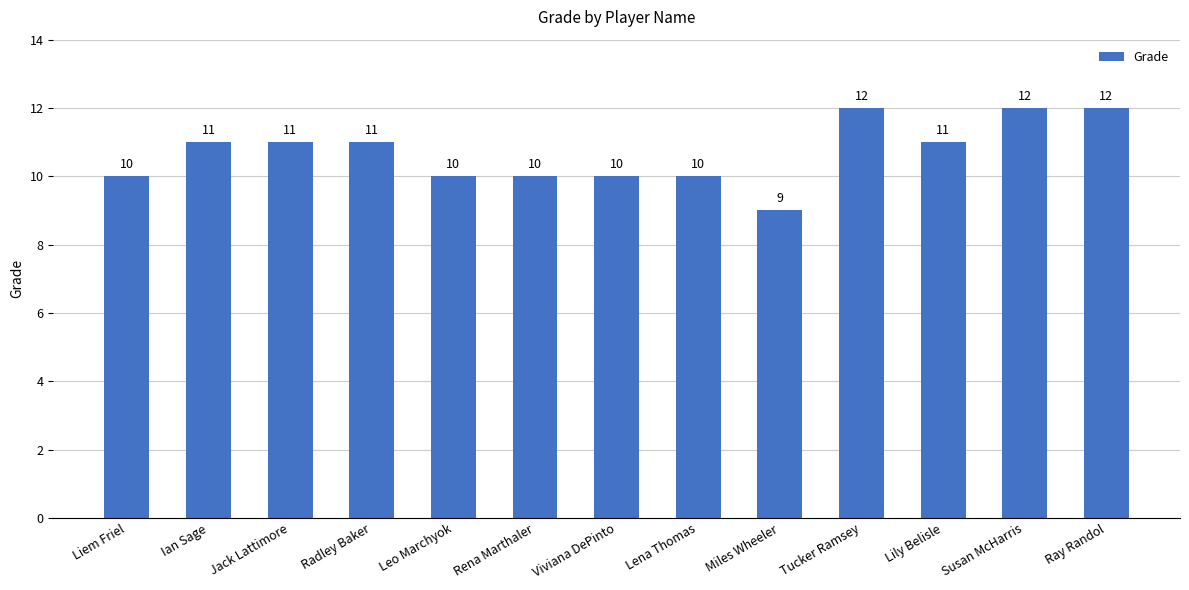

At which category does the chart reach its minimum across all series?

Miles Wheeler